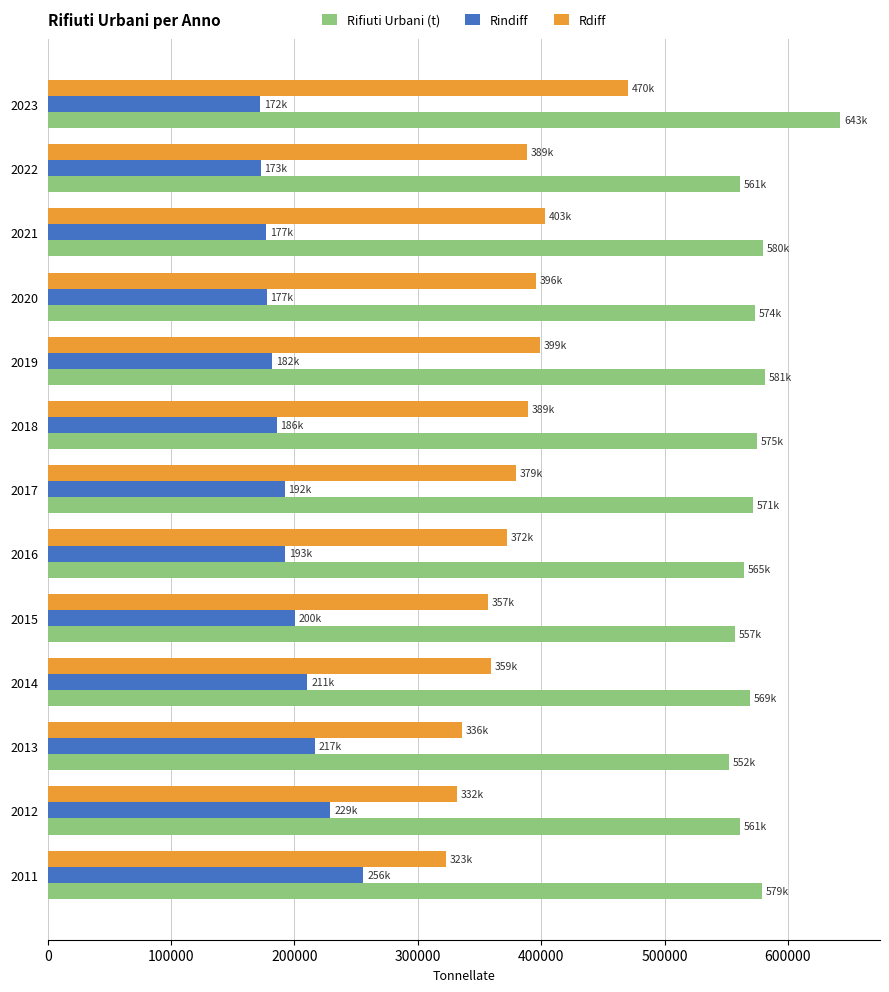

List the series in order of their overall mean, highest first.

Rifiuti Urbani (t), Rdiff, Rindiff